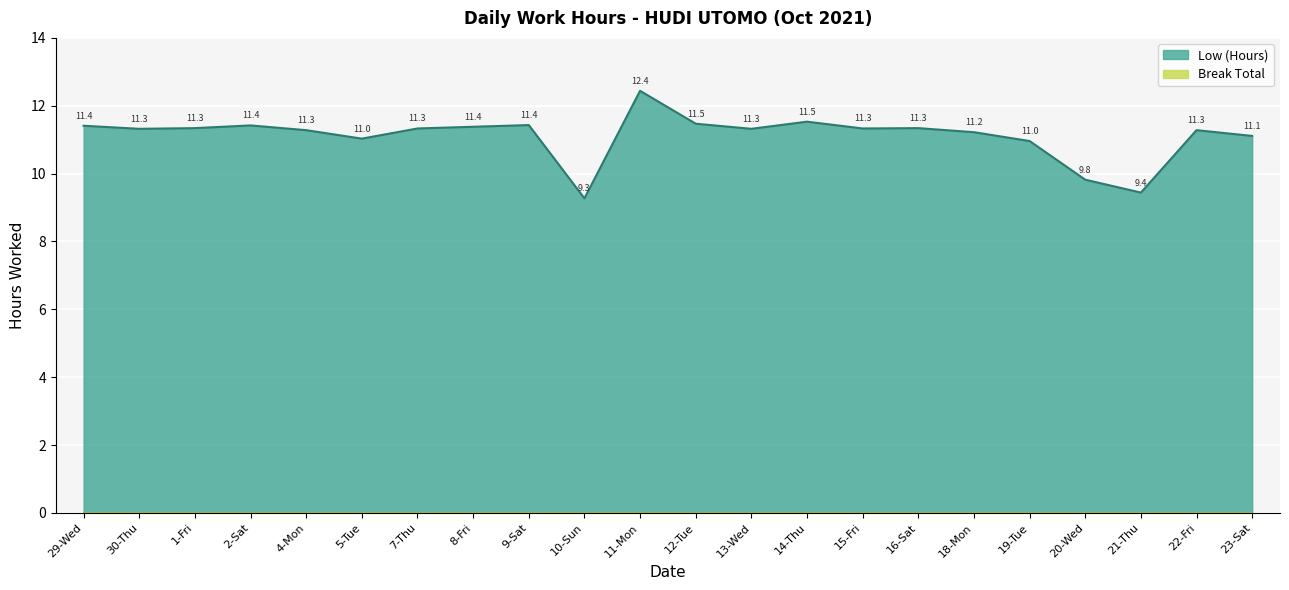

The value at 5-Tue is 5.9. True or false?

False